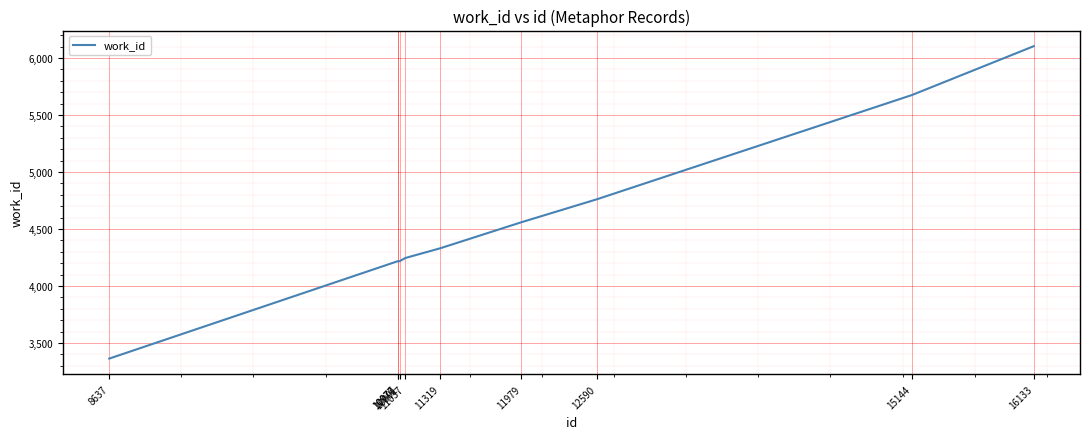

Does the chart display data point markers on the line(s)?

No